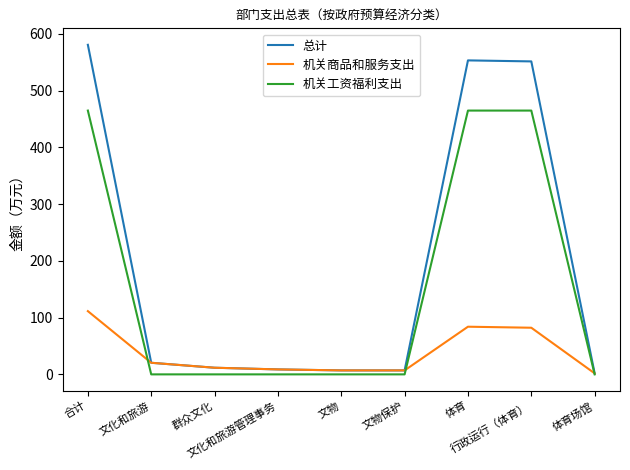

Rank the series by their average value, from highest to lowest.

总计, 机关工资福利支出, 机关商品和服务支出